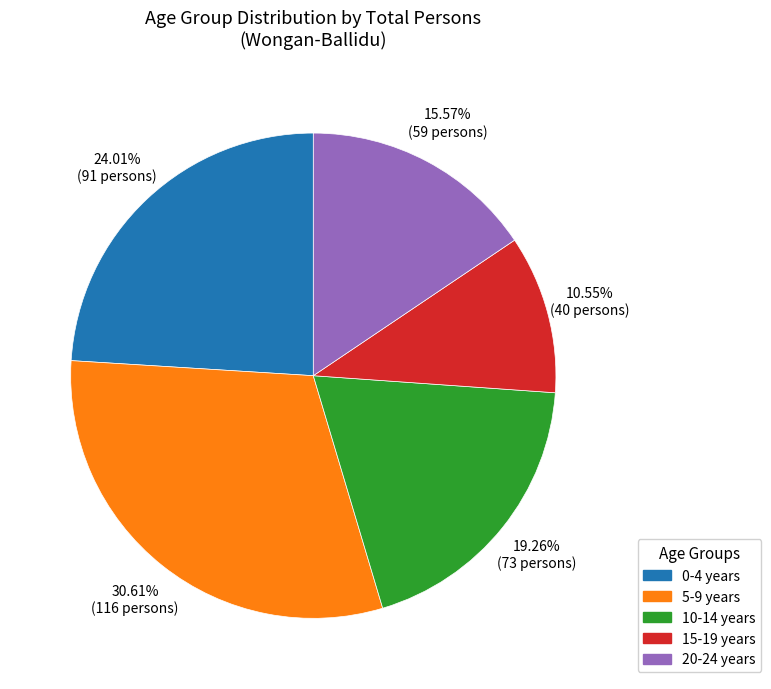

What is the largest slice in the pie chart?

5-9 years